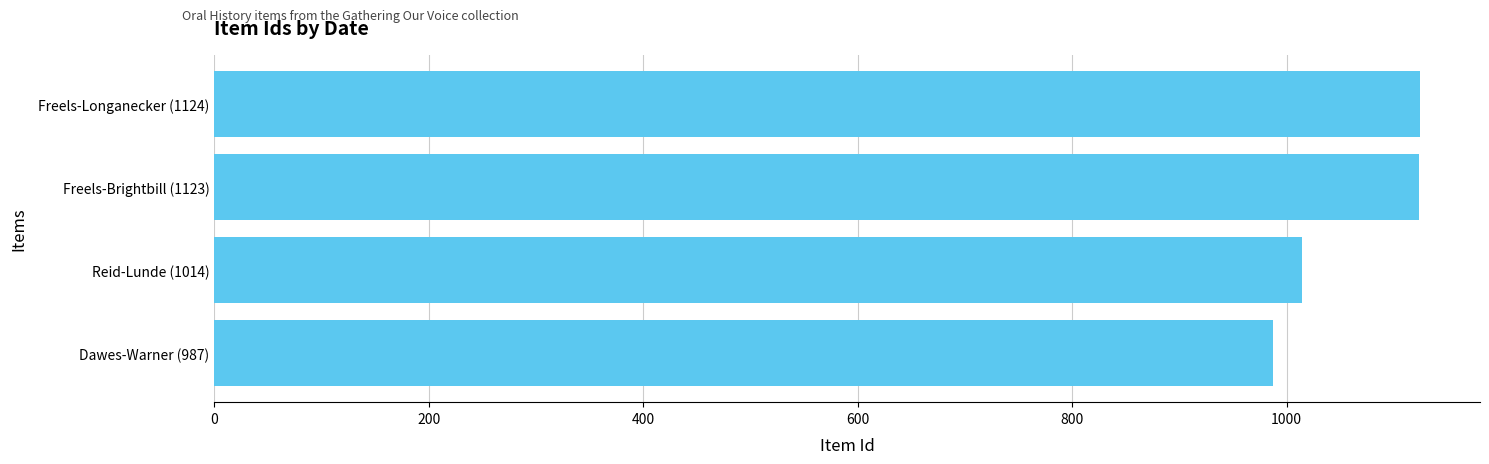

Where is the data nearest to the value 1055?

Reid-Lunde (1014)